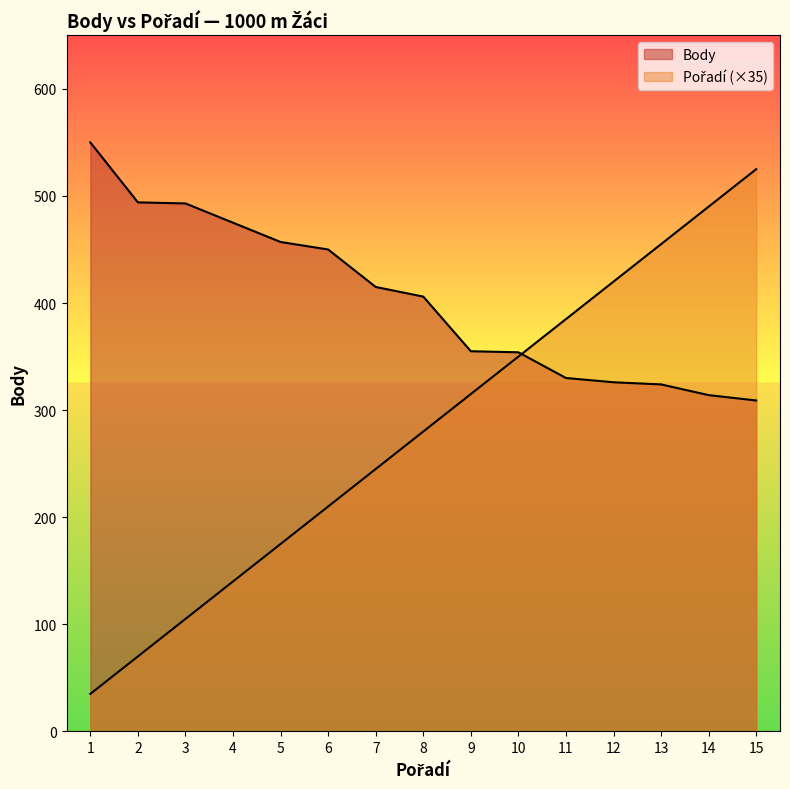

What value does the Body series have at 8?

406